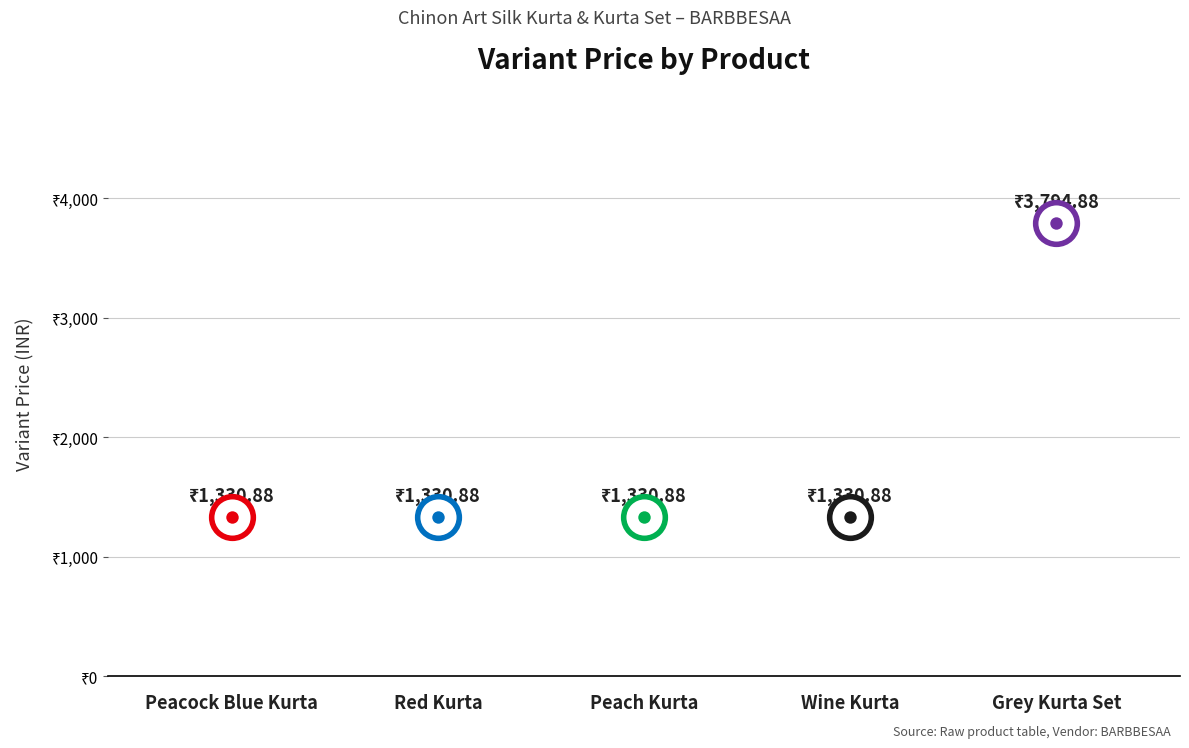

Which series has the widest spread of Y values?

Variant Price